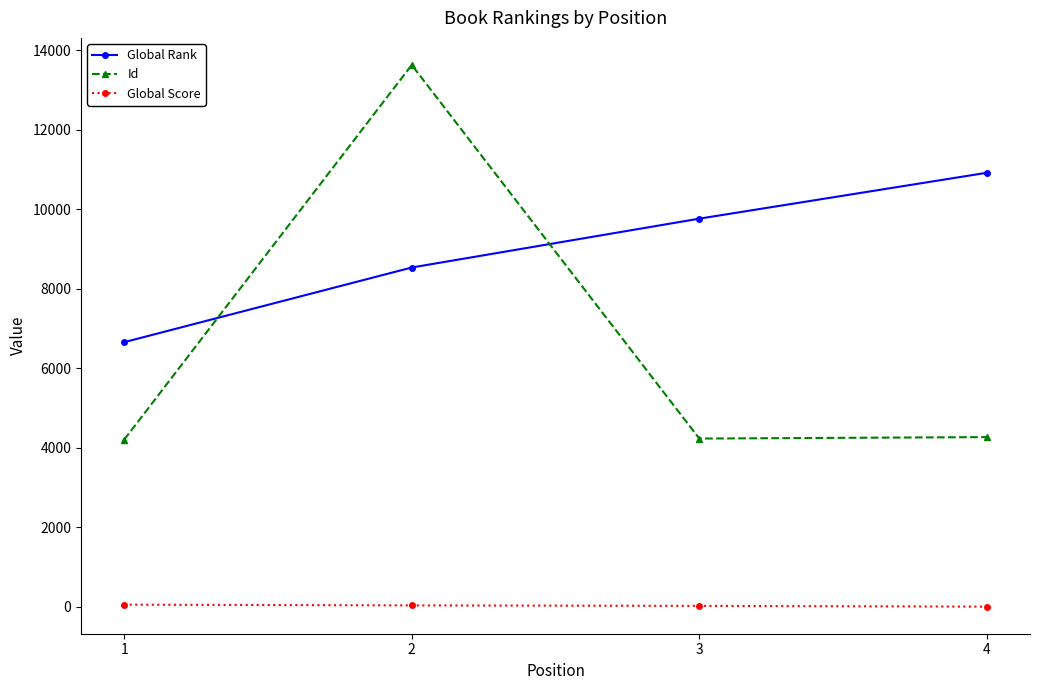

Is the value of Id at 1 greater than the value of Global Rank at 3?

No